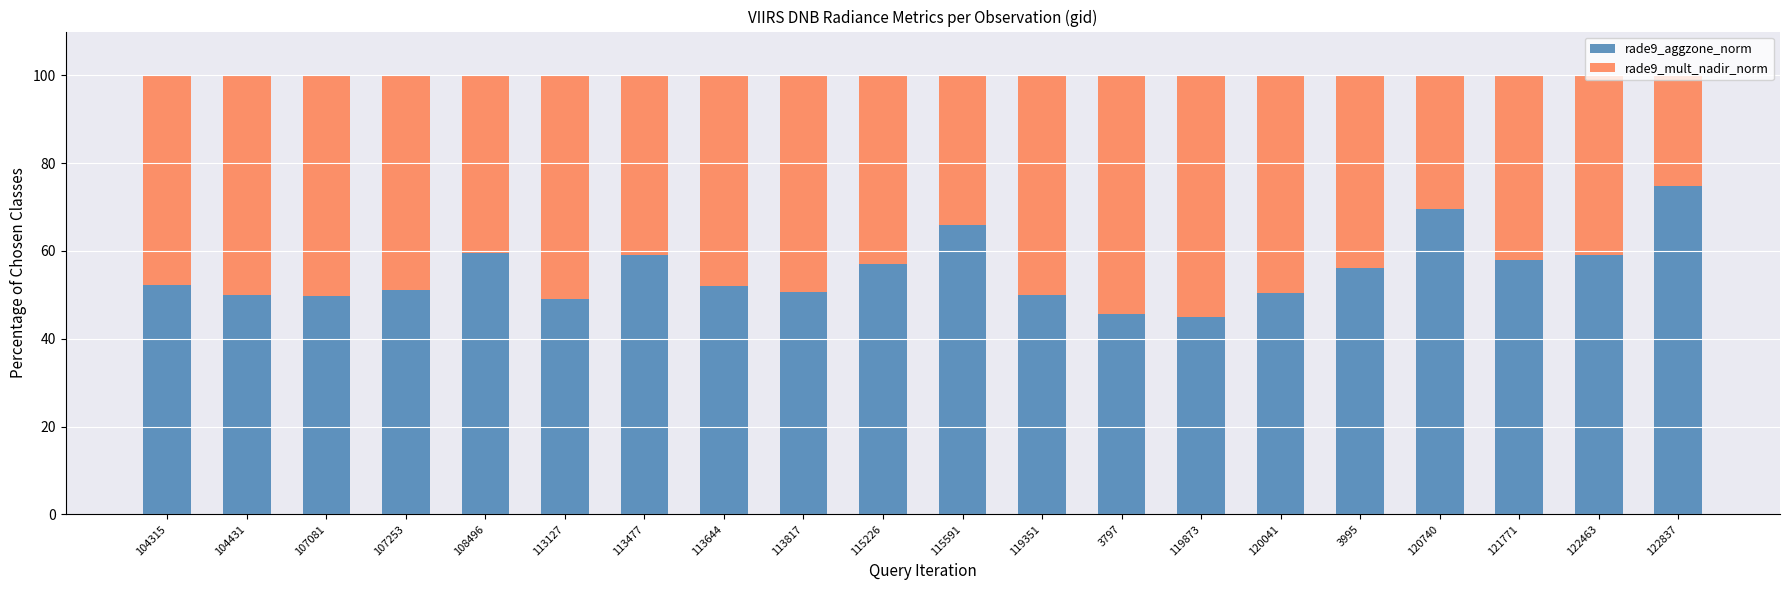

What is the total value across all series at 120740?

100.0